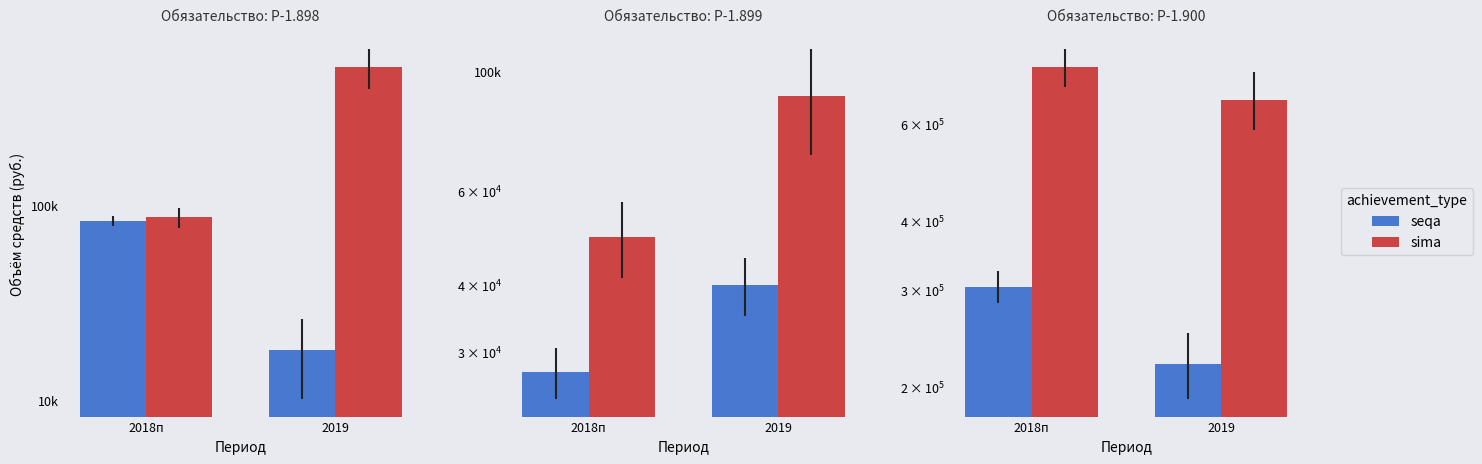

What are all the series names shown in the legend?

seqa, sima